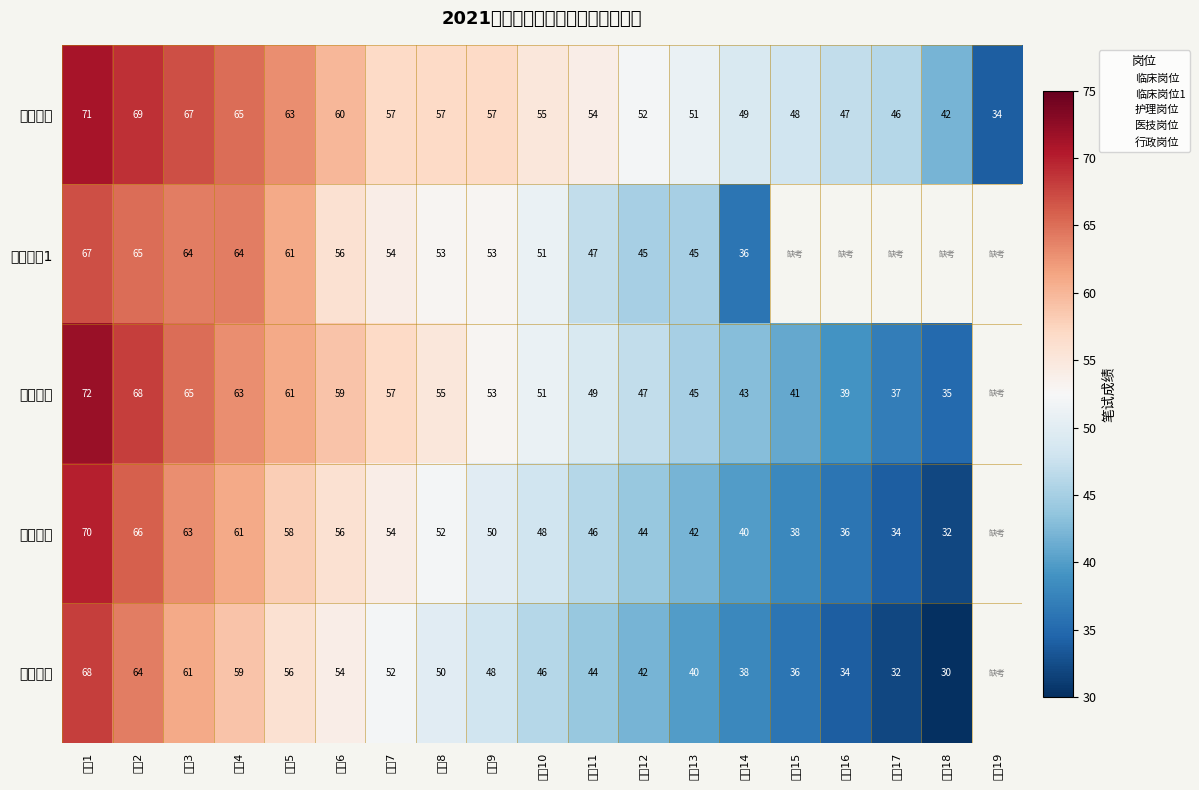

Is it true that 医技岗位 equals 44.0 at 考生12?

True